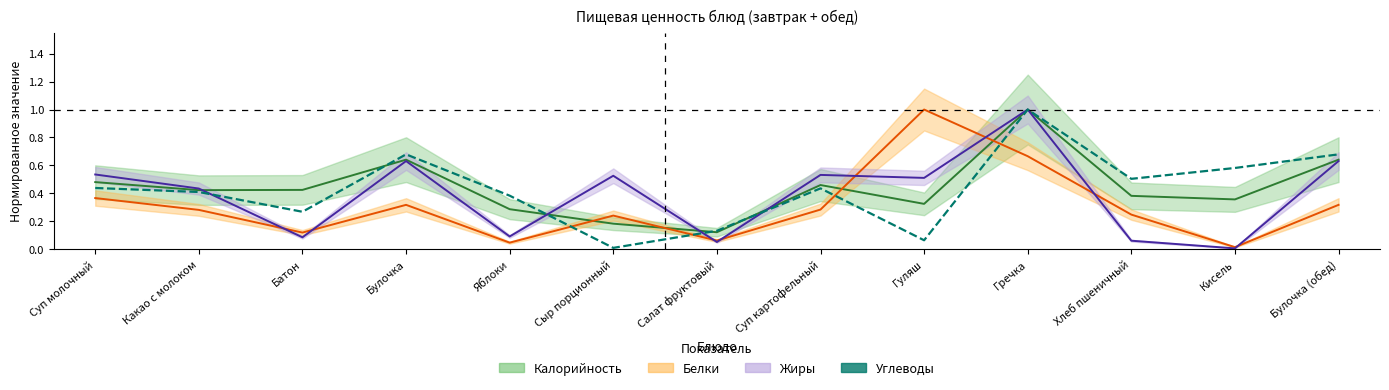

What is the label of the 7th point from the left?

Салат фруктовый